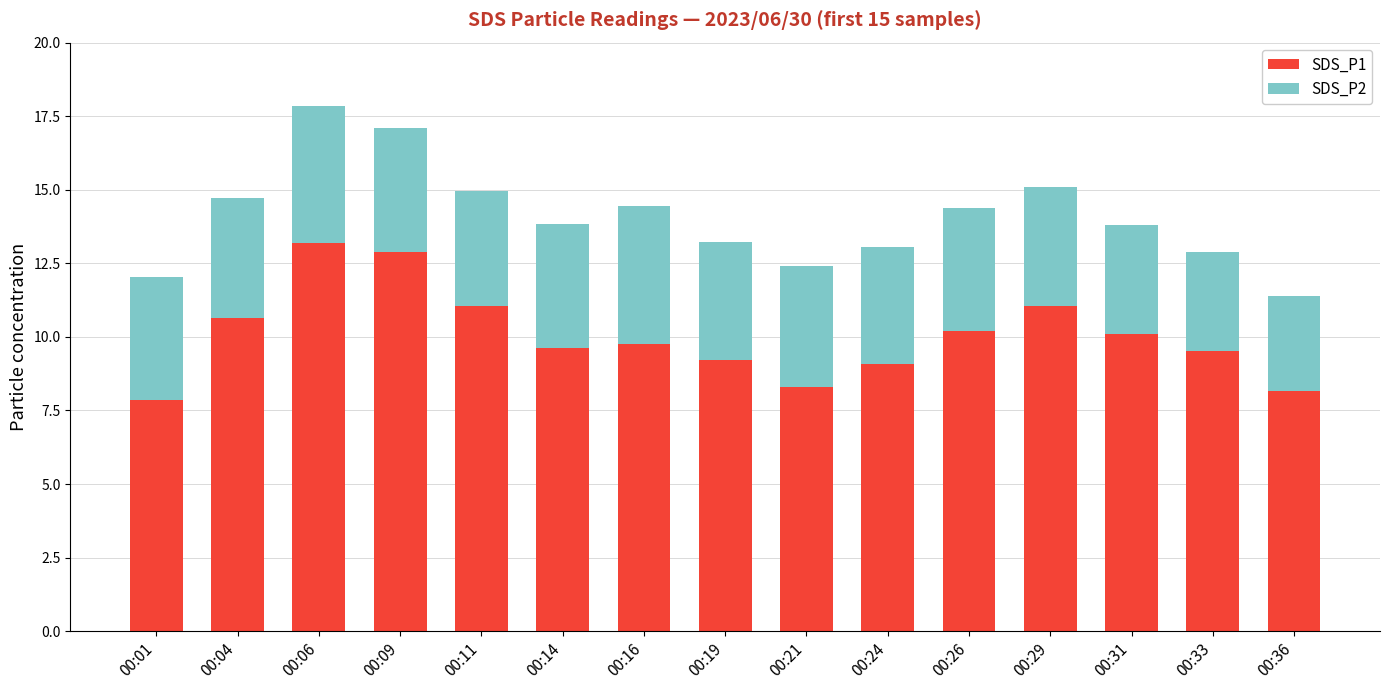

What is the maximum value for SDS_P1?

13.2